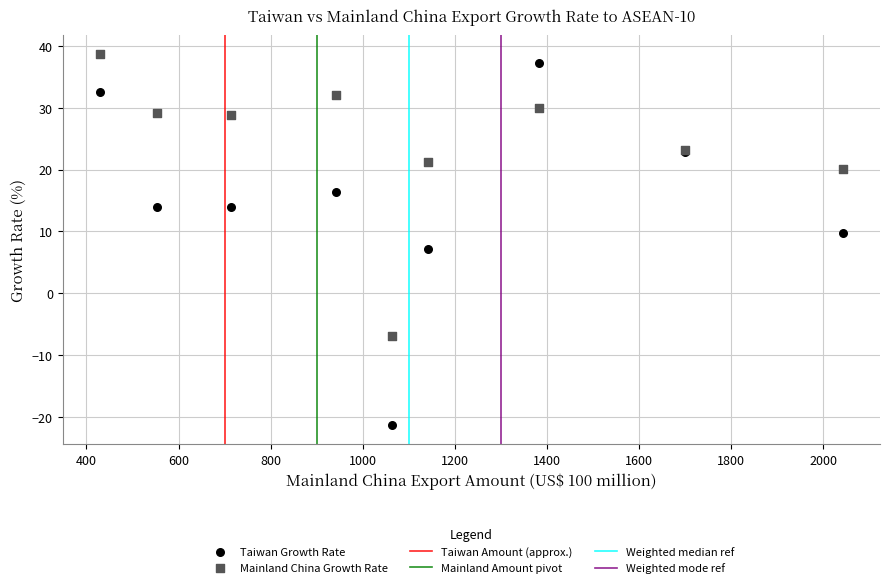

Which series has the widest spread of Y values?

Taiwan Growth Rate